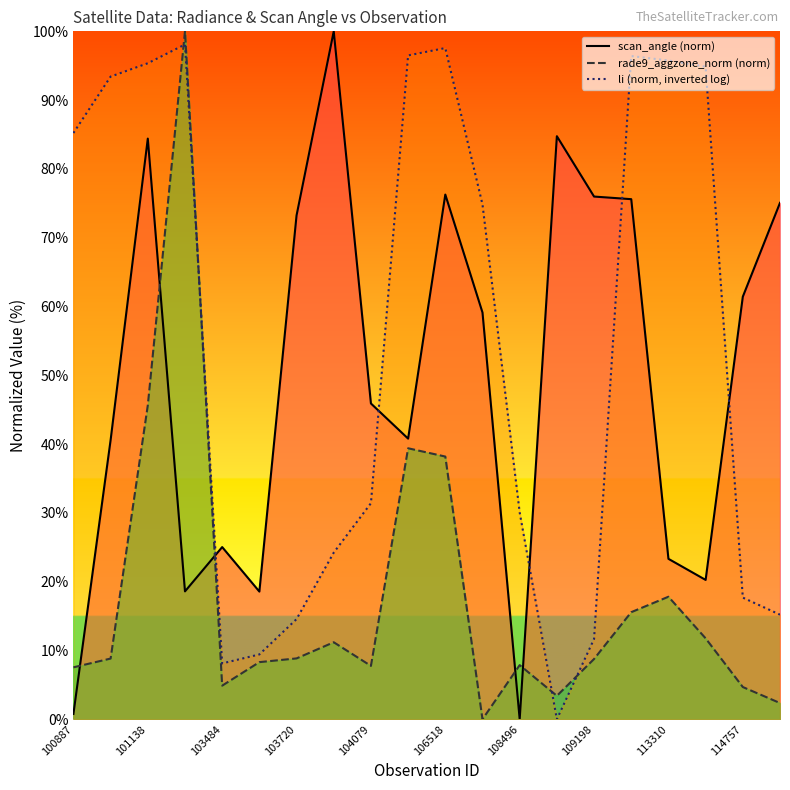

How many categories are shown in the chart?

20